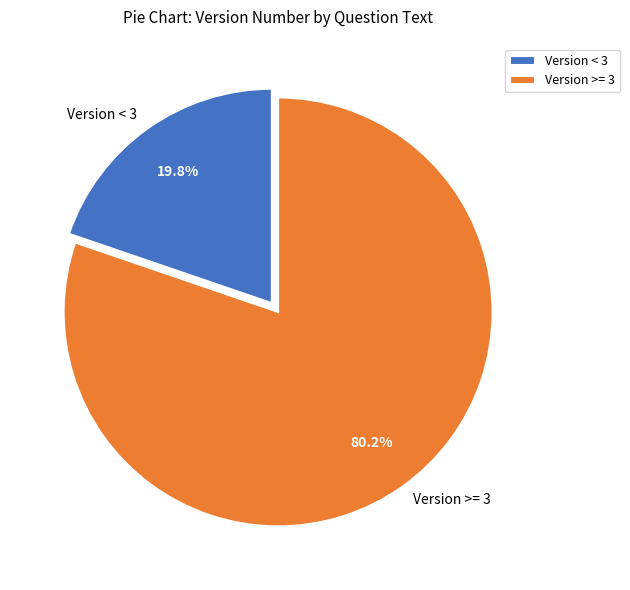

Do Version < 3 and Version >= 3 together represent more than half of the pie?

Yes